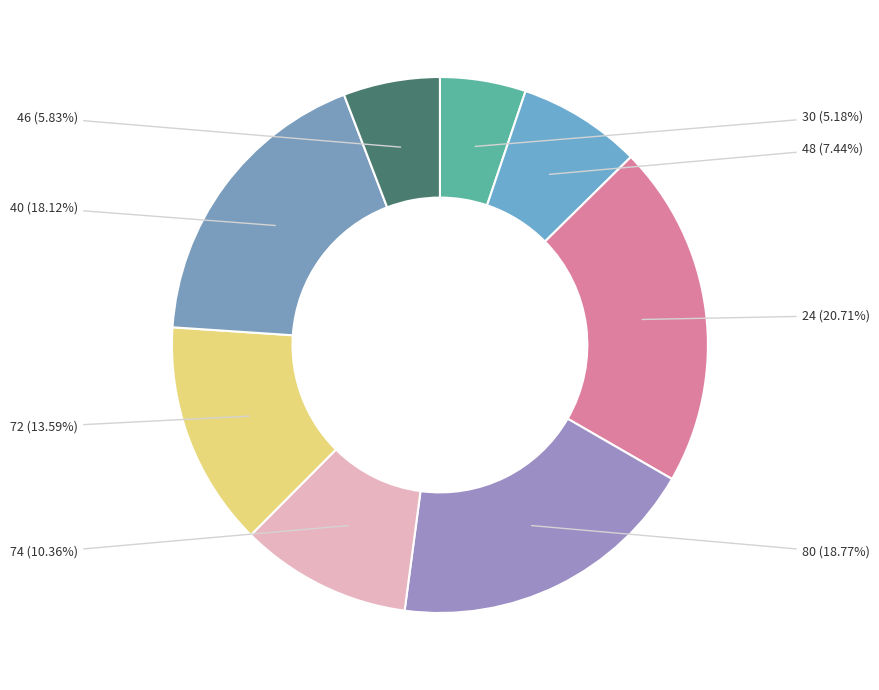

To the nearest percent, what is the difference between the largest and smallest slice percentages?

16%